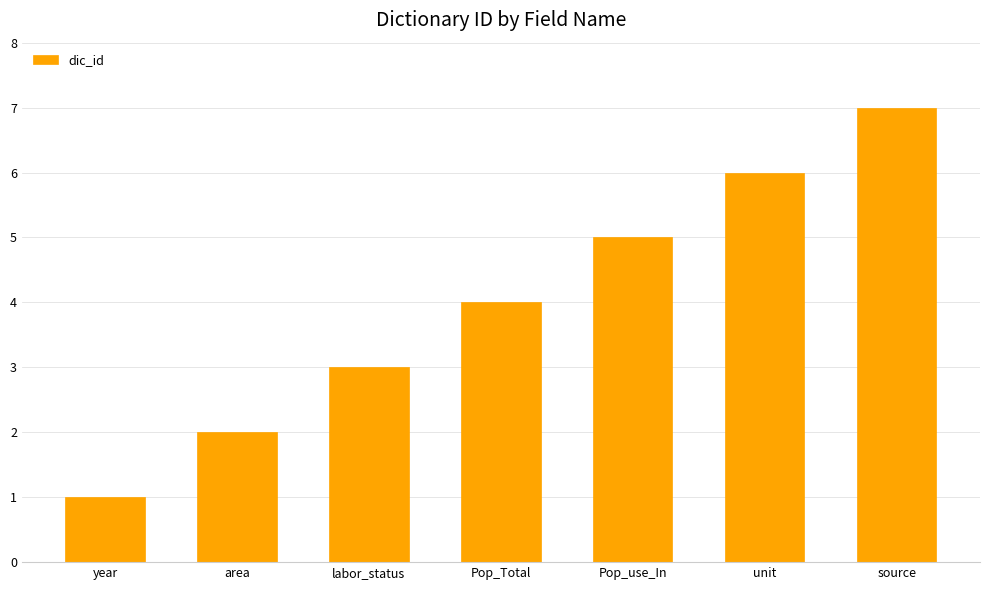

What is the maximum value shown in the chart?

7